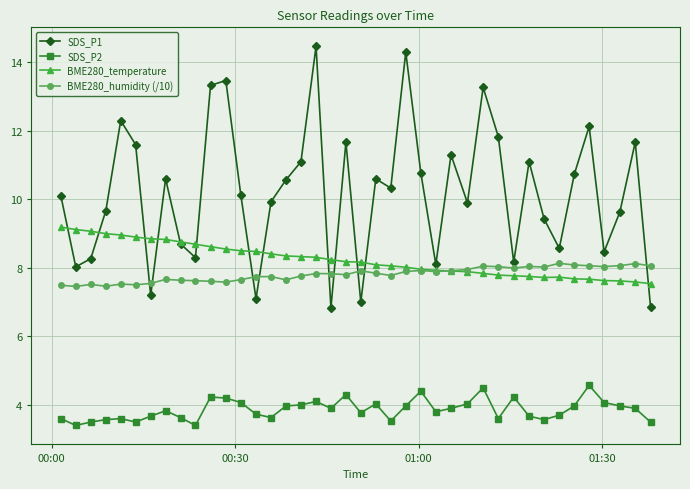

What are all the series names shown in the legend?

SDS_P1, SDS_P2, BME280_temperature, BME280_humidity (/10)